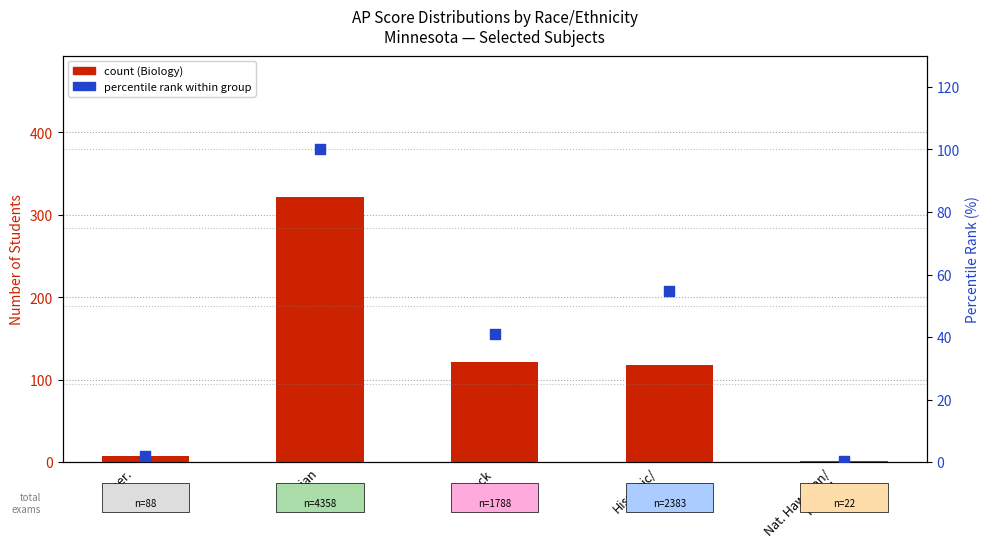

Which series has the widest spread of Y values?

count (Biology)